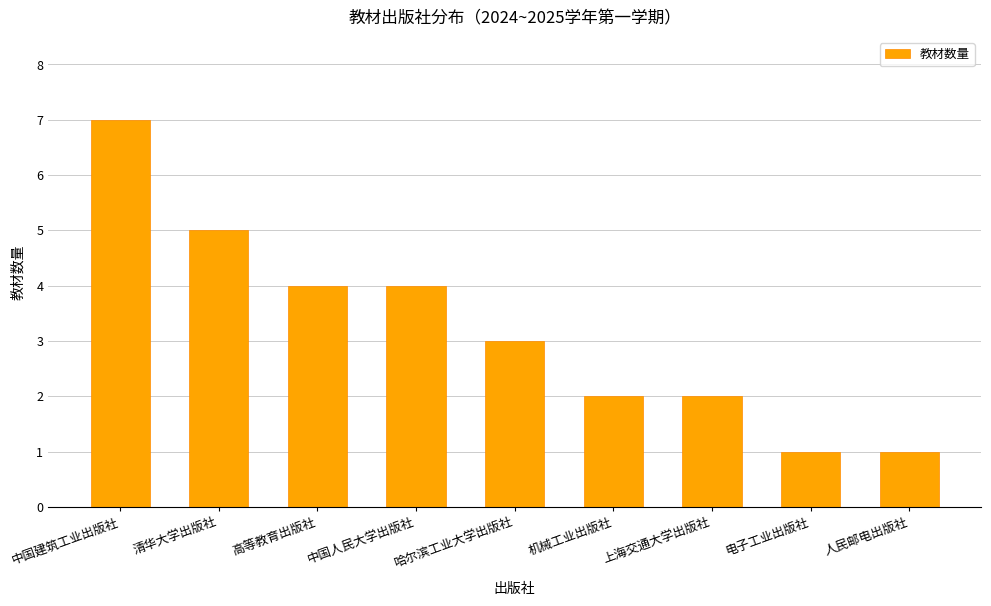

Approximately how many times larger is the value at 高等教育出版社 compared to 人民邮电出版社?

4.0